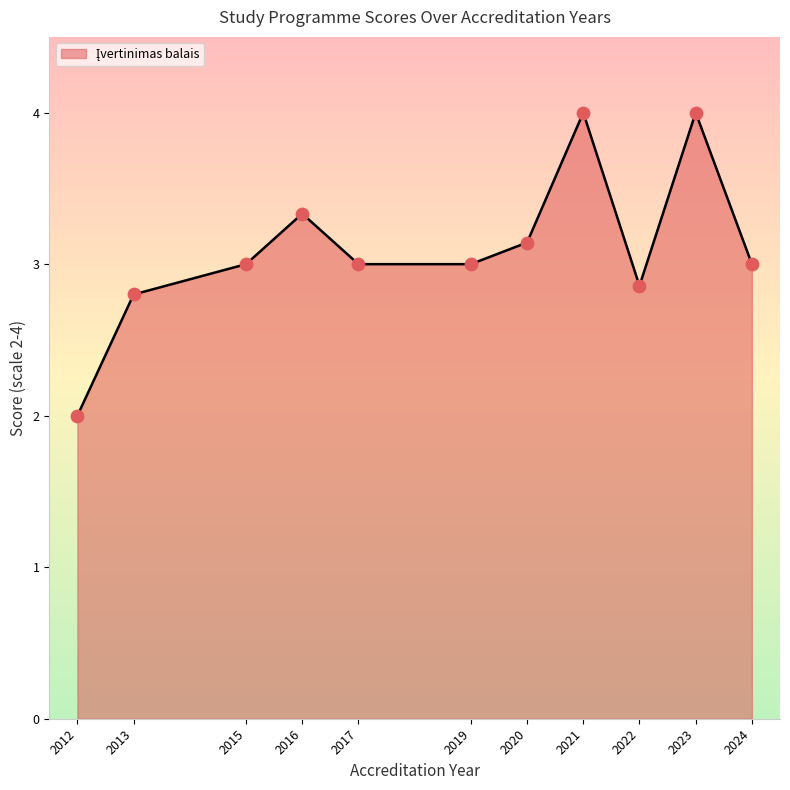

Between 2017 and 2022, which is larger?

2017